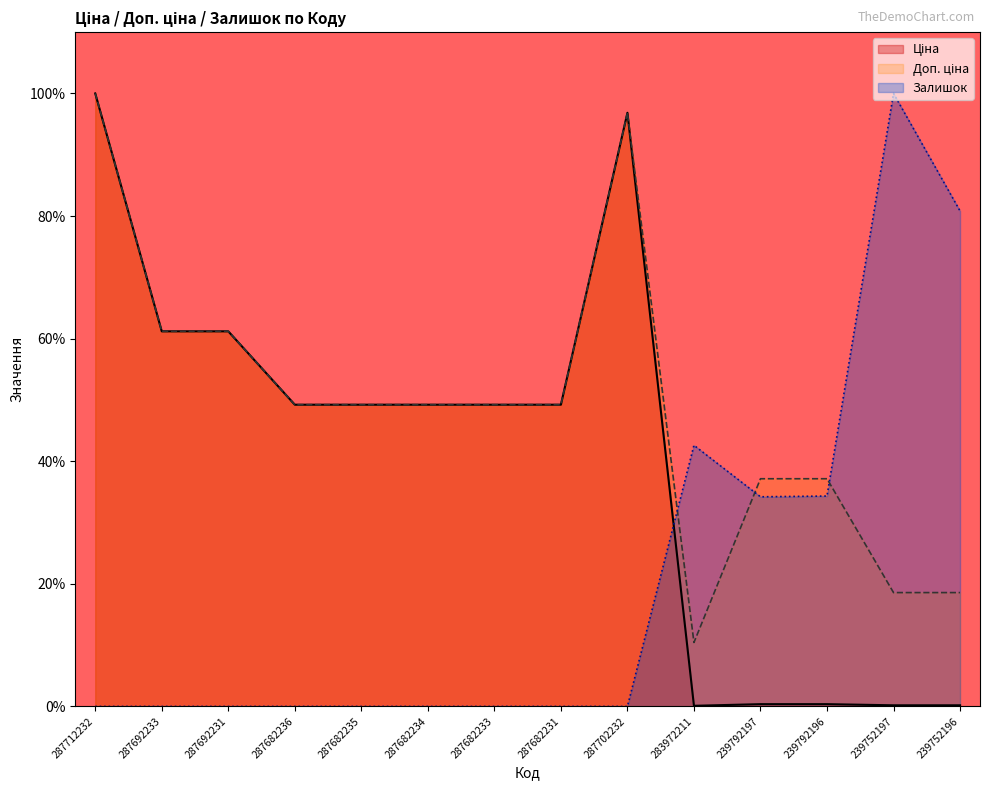

What is the average value of the Залишок series?

20.9